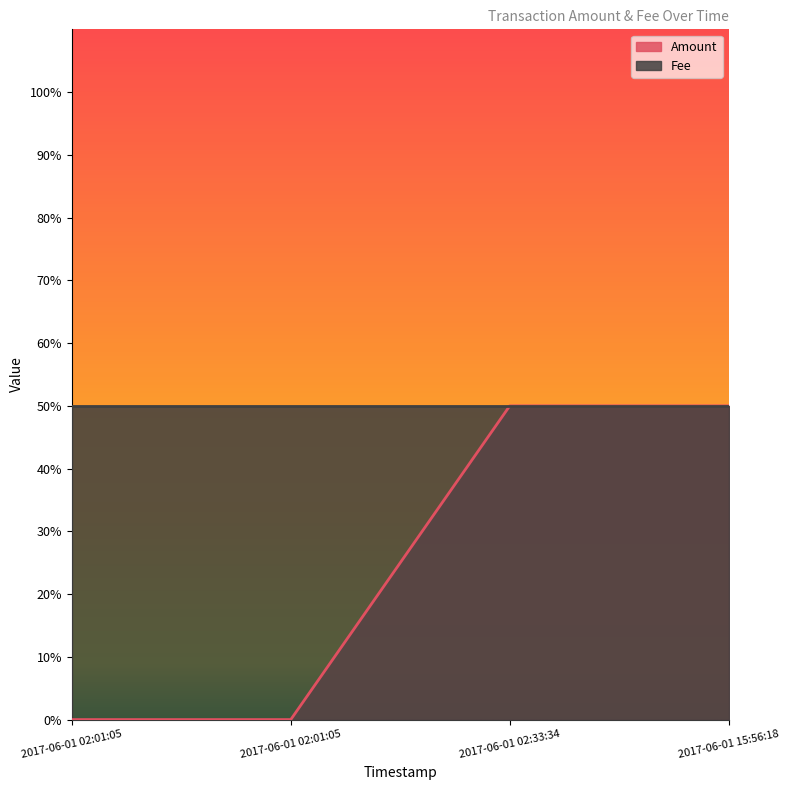

Reading left to right, extract all data points from this chart.

0	0	1	1